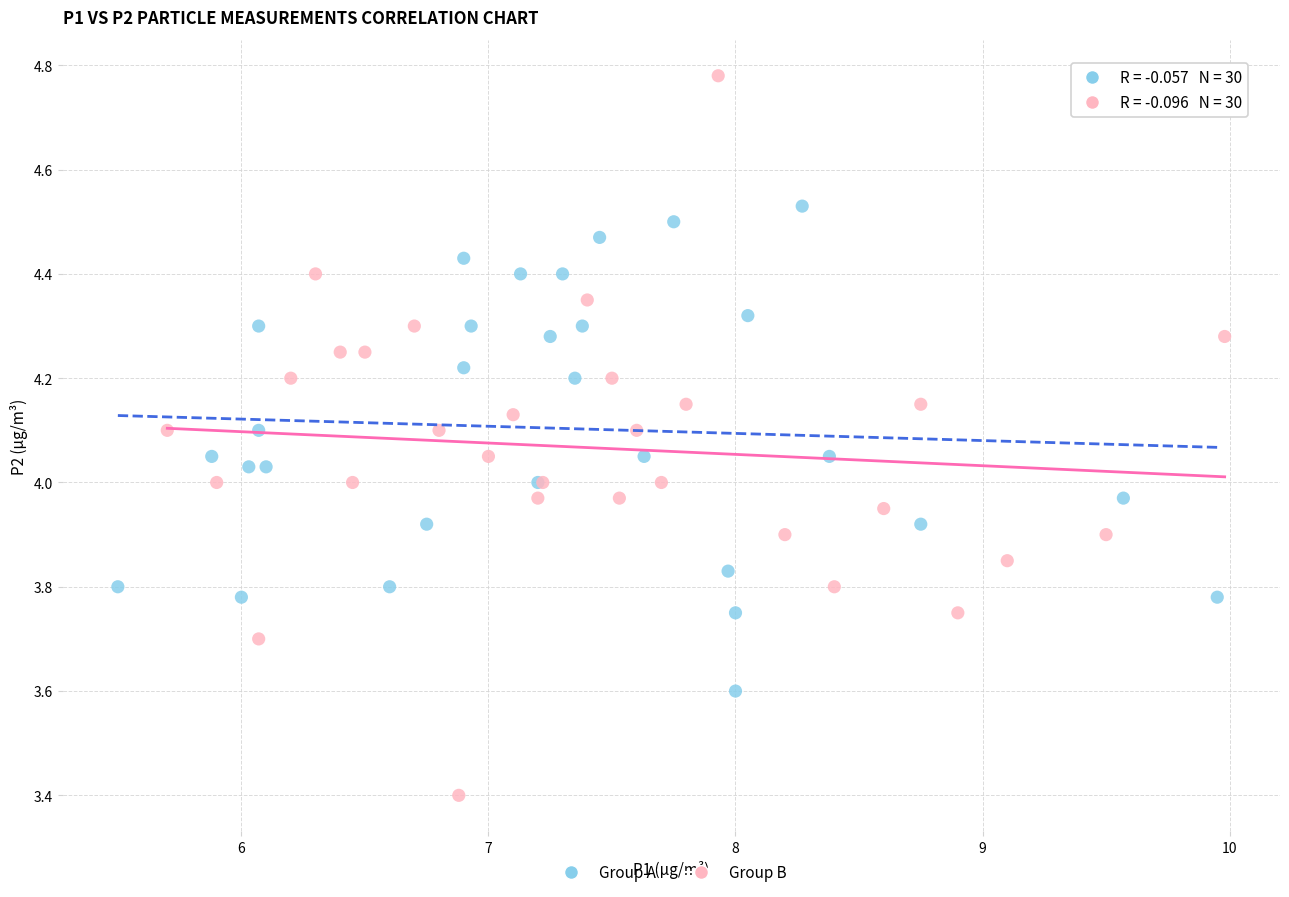

Which series contains the lowest Y value?

Group B